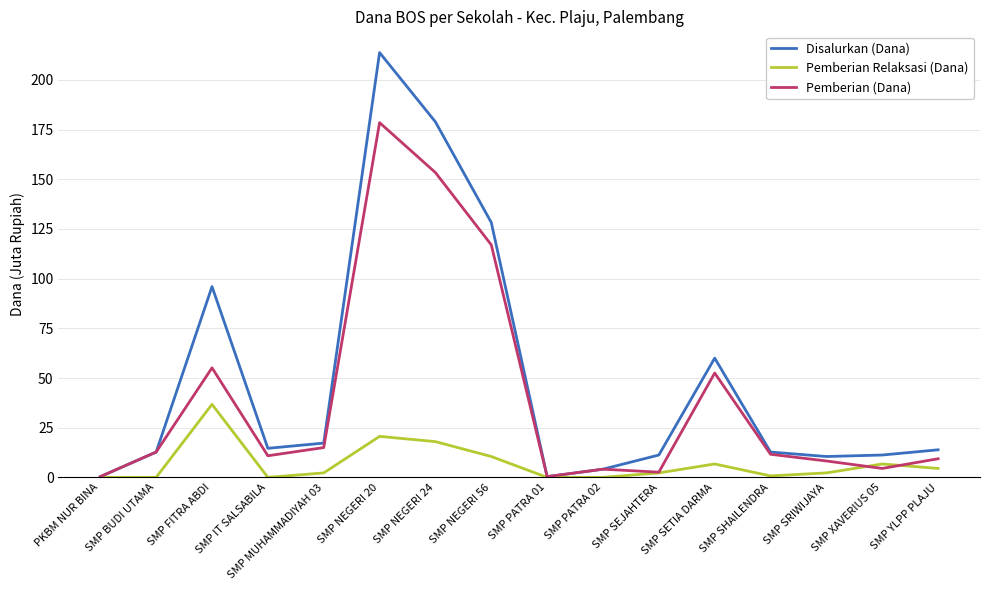

What is the approximate value of Pemberian (Dana) at SMP NEGERI 56?

117.0